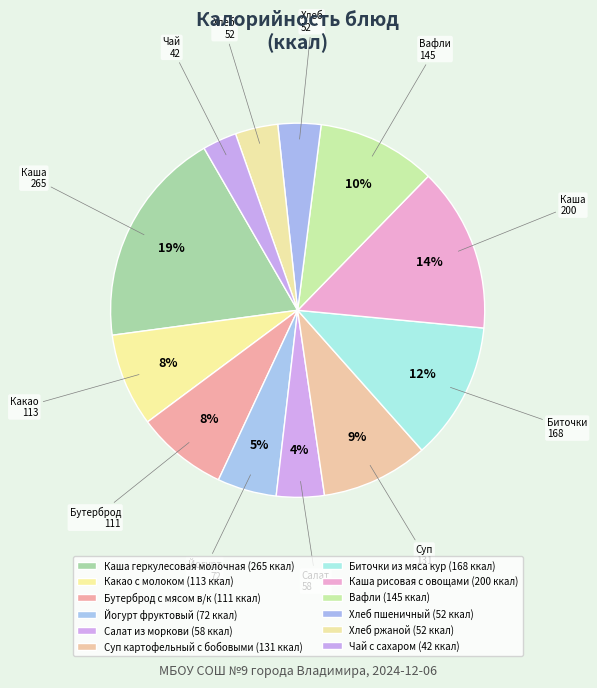

How many slices are in this pie chart?

12